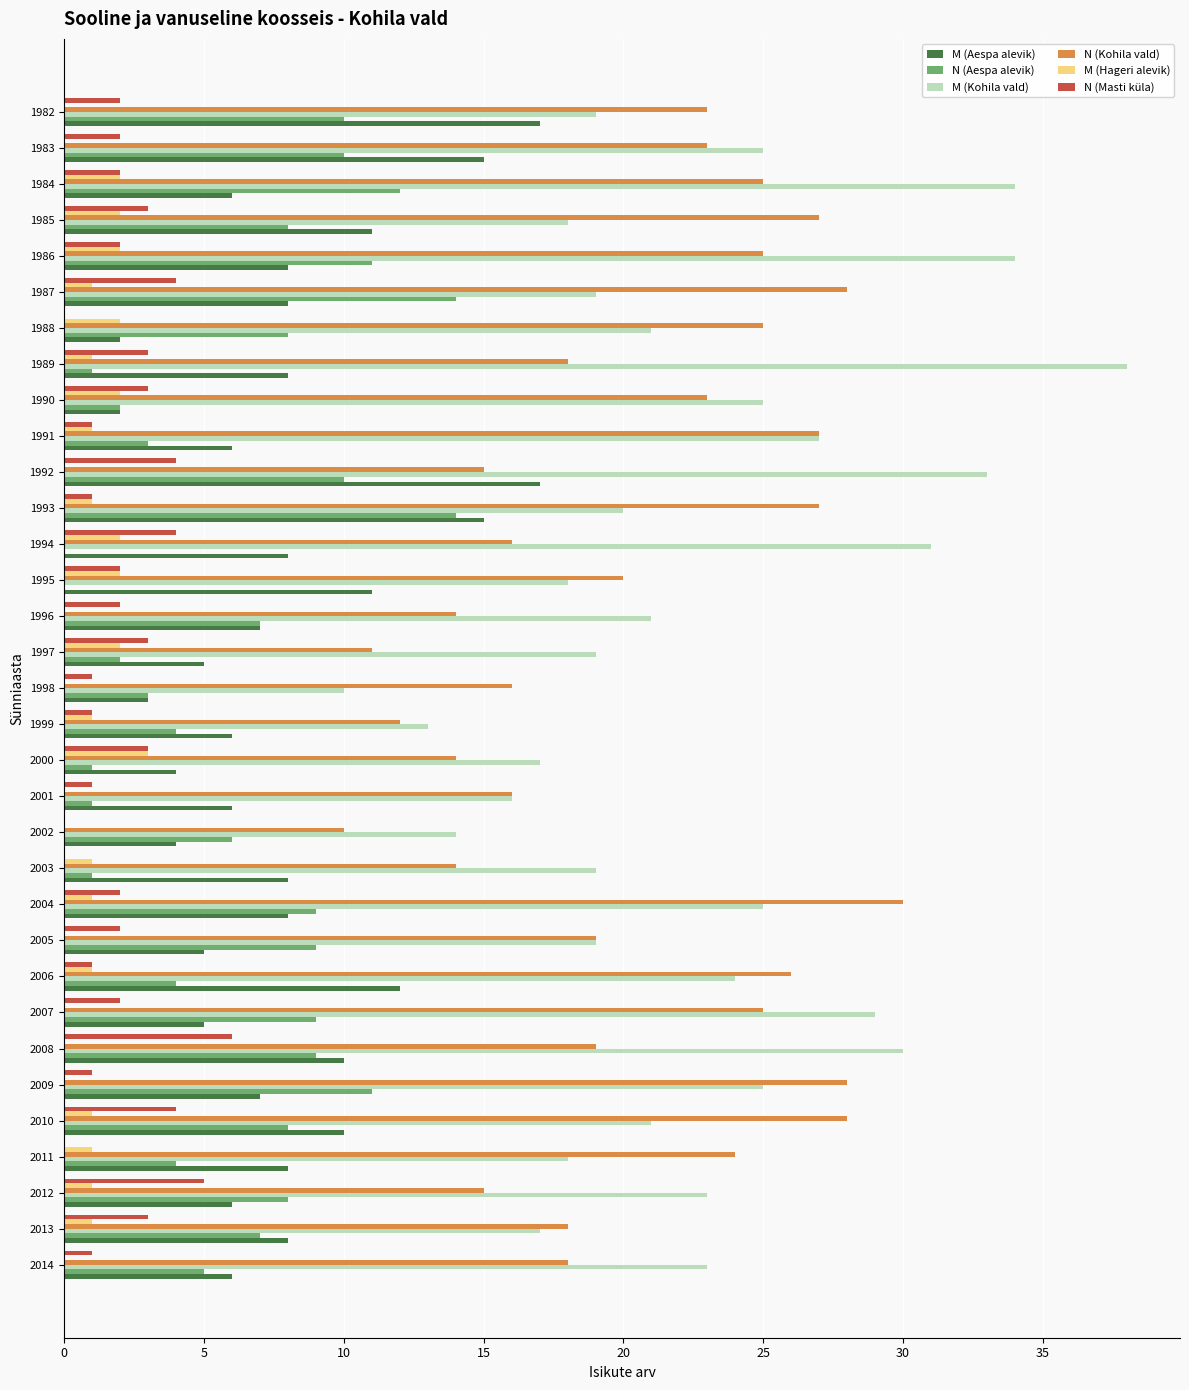

What is the sum of all M (Hageri alevik) values?

31